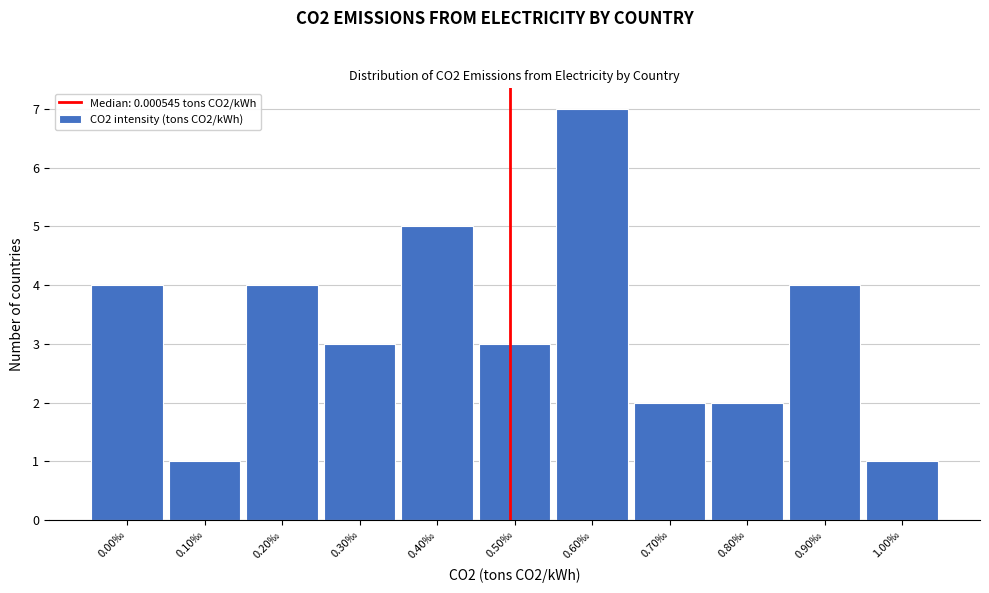

Reading left to right, what are all the values shown in this chart?

0.00‰=4	0.10‰=1	0.20‰=4	0.30‰=3	0.40‰=5	0.50‰=3	0.60‰=7	0.70‰=2	0.80‰=2	0.90‰=4	1.00‰=1